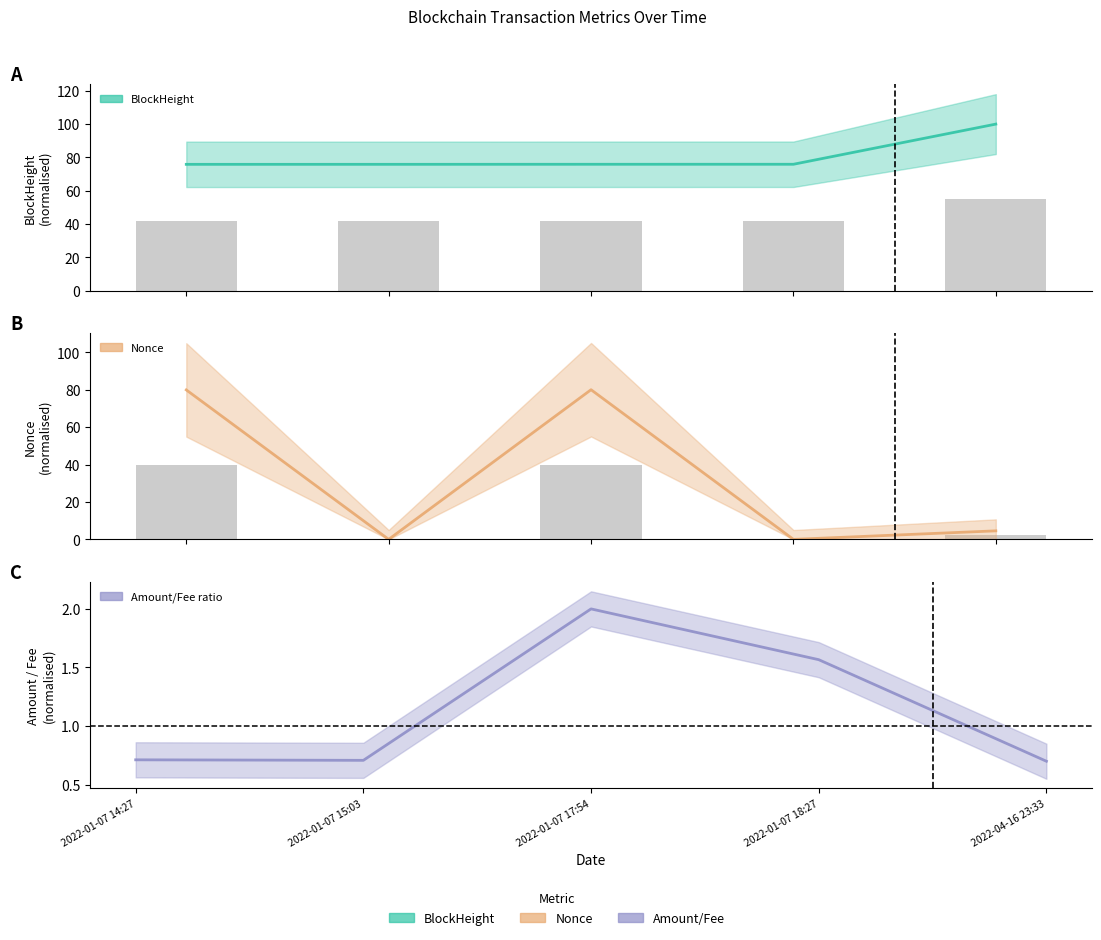

The value of BlockHeight at 2022-01-07 15:03 is 35.6. True or false?

False